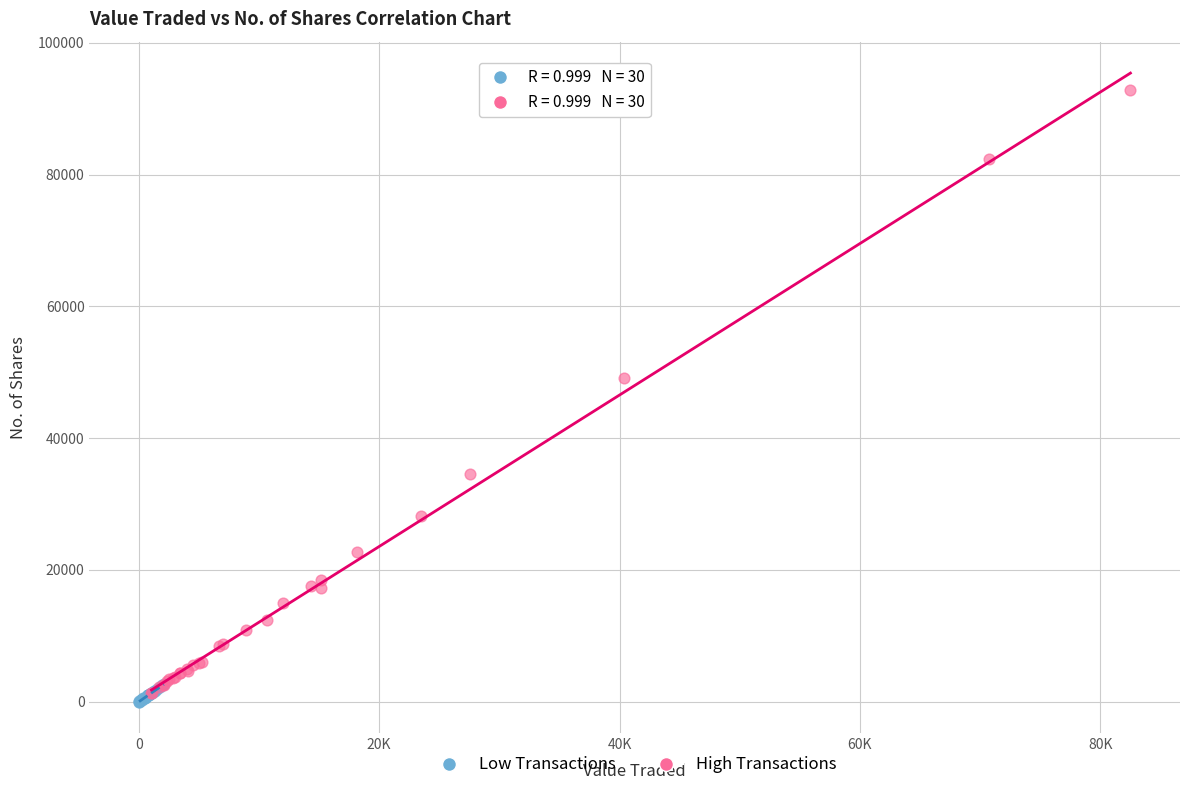

Which series contains the highest Y value?

High Transactions